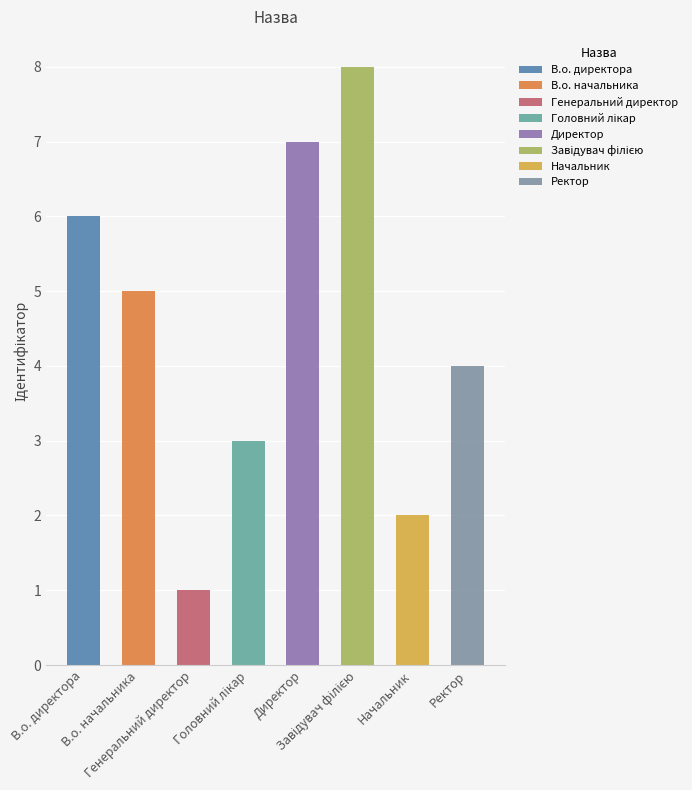

What is the change in value from Генеральний директор to Начальник?

+1